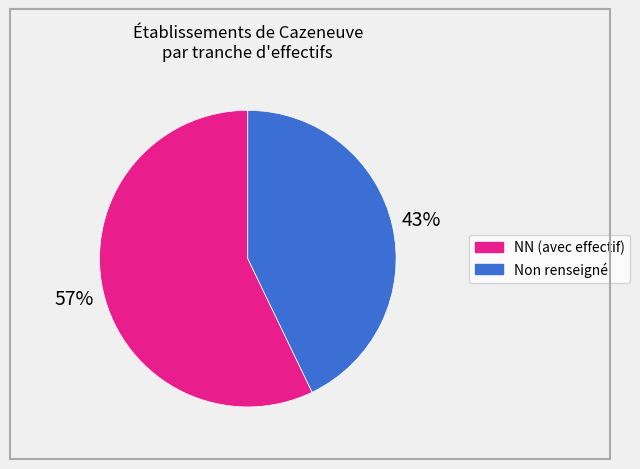

To the nearest percent, what percentage of the pie is NN (avec effectif)?

57%